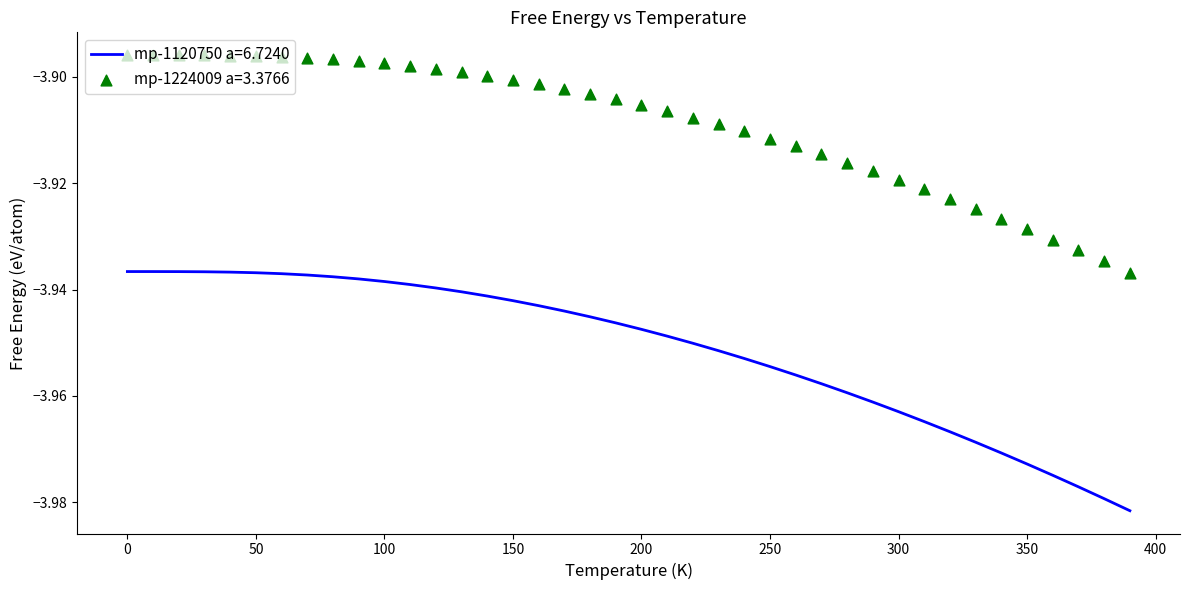

Which series has the widest spread of Y values?

mp-1120750 a=6.7240